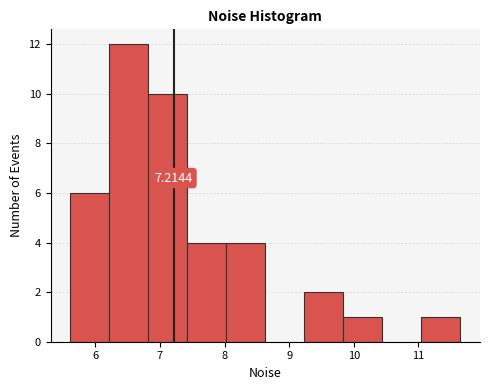

Over which range of the x-axis is the bar tallest?

6.2 to 6.8